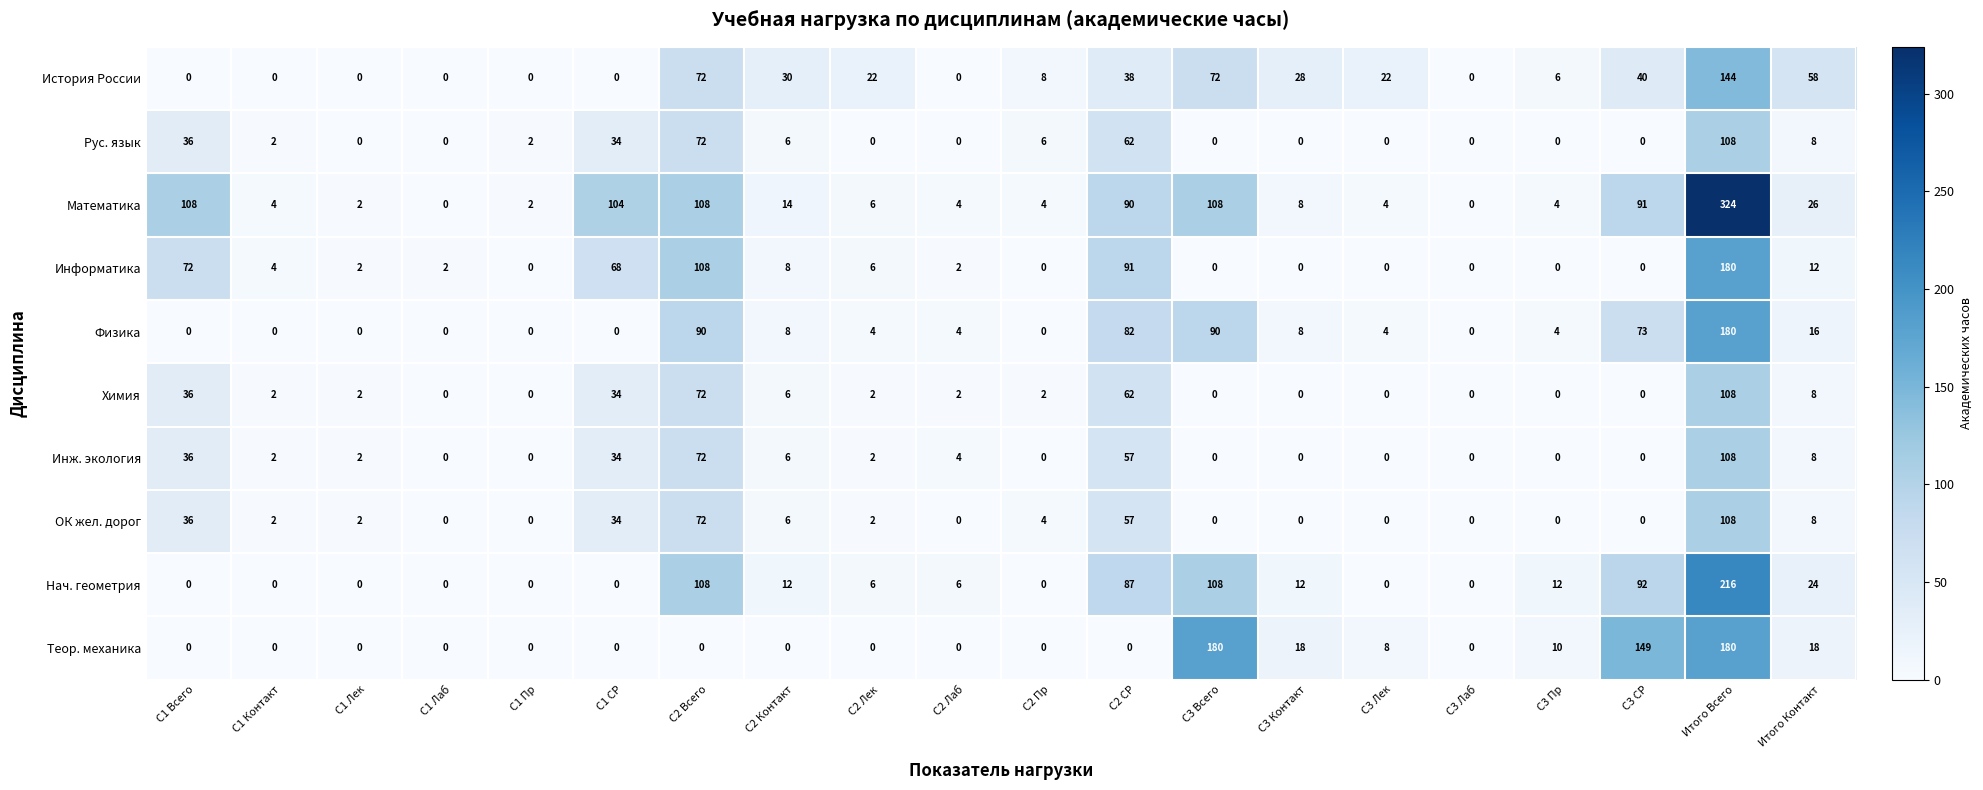

What is the difference between the second highest and second lowest values in the Рус. язык series?

72